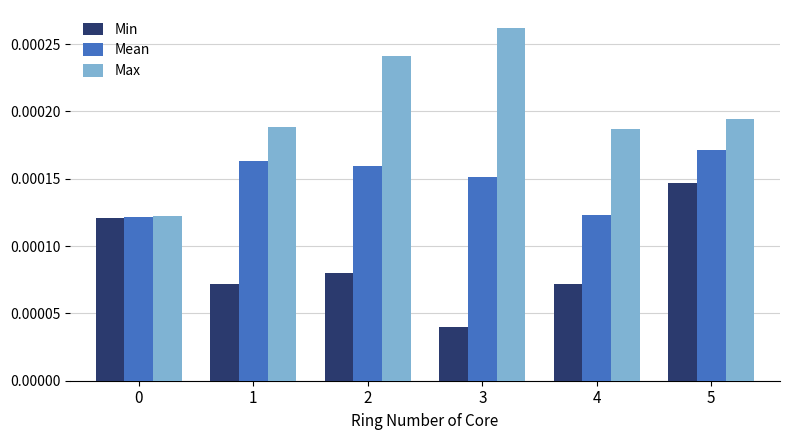

What are all the series names shown in the legend?

Min, Mean, Max